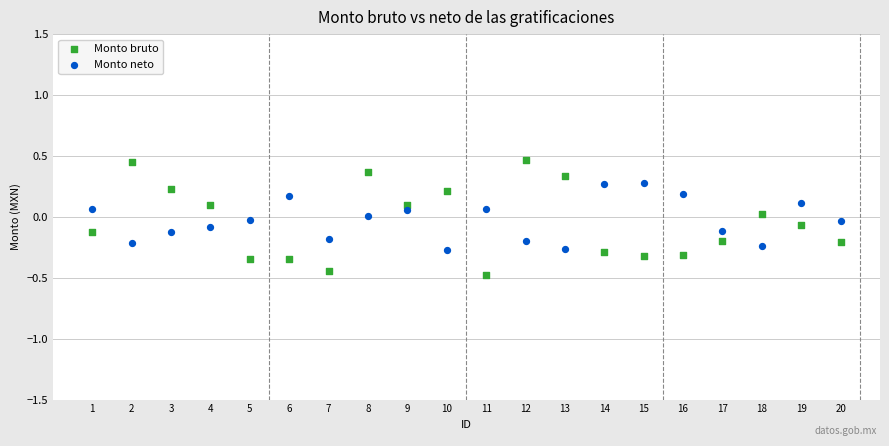

What is the X range (max minus min) for the scatter plot?

19.0